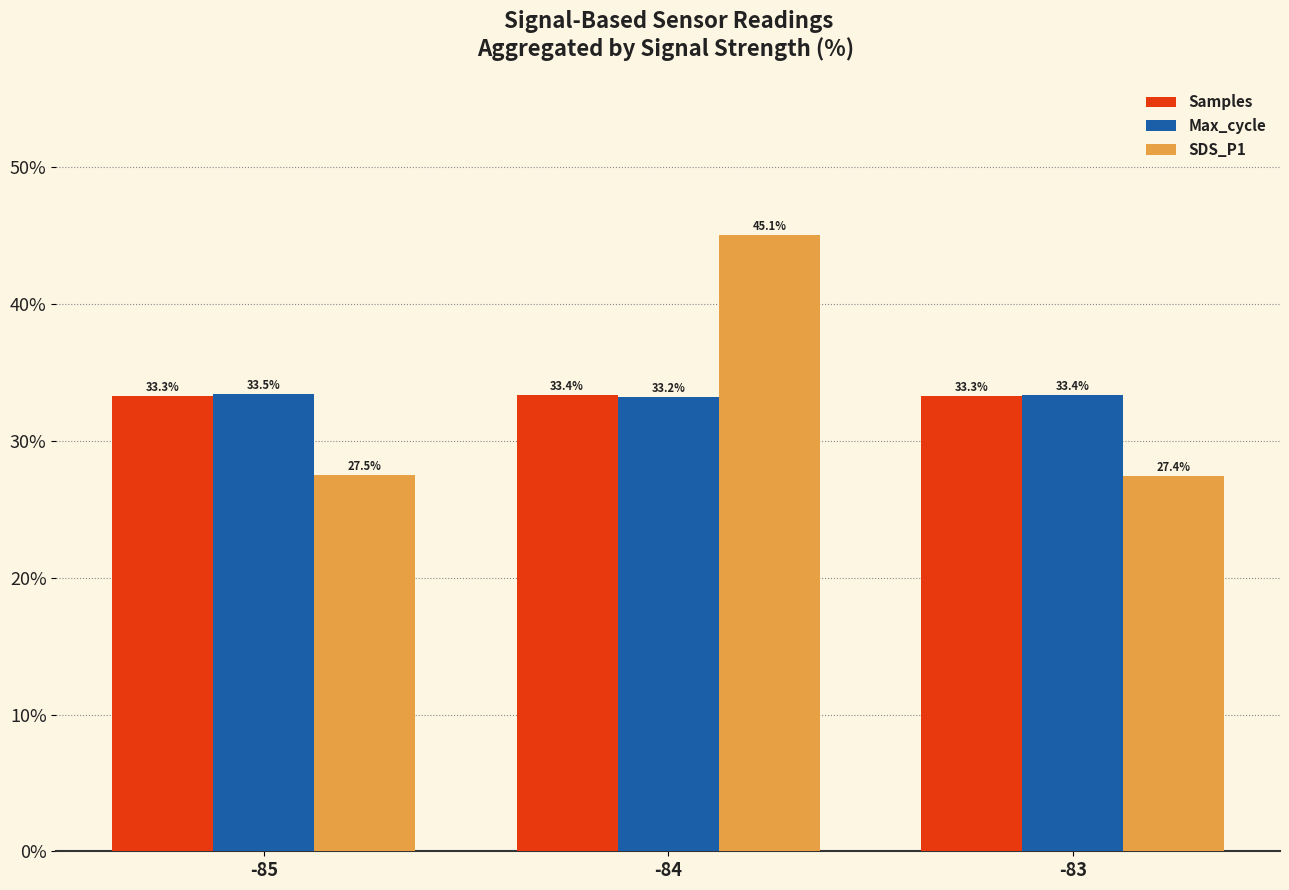

What is the value of the Max_cycle bar at the 3rd from the left?

33.4